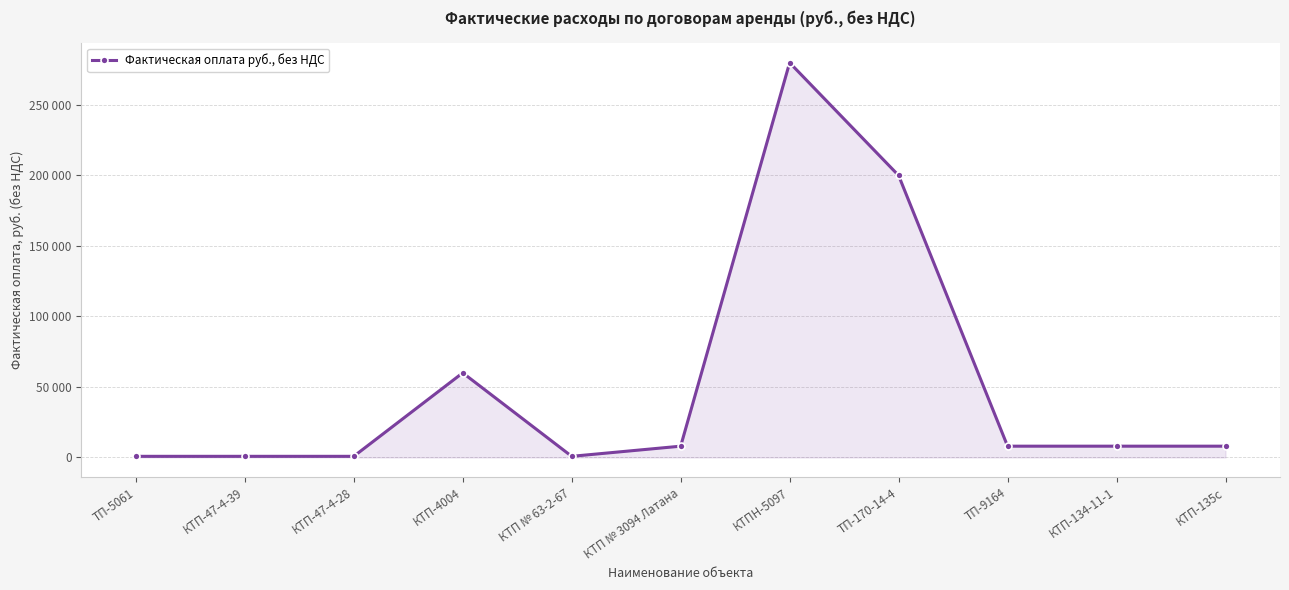

The chart shows a value of 82414 at КТП-4004. True or false?

False